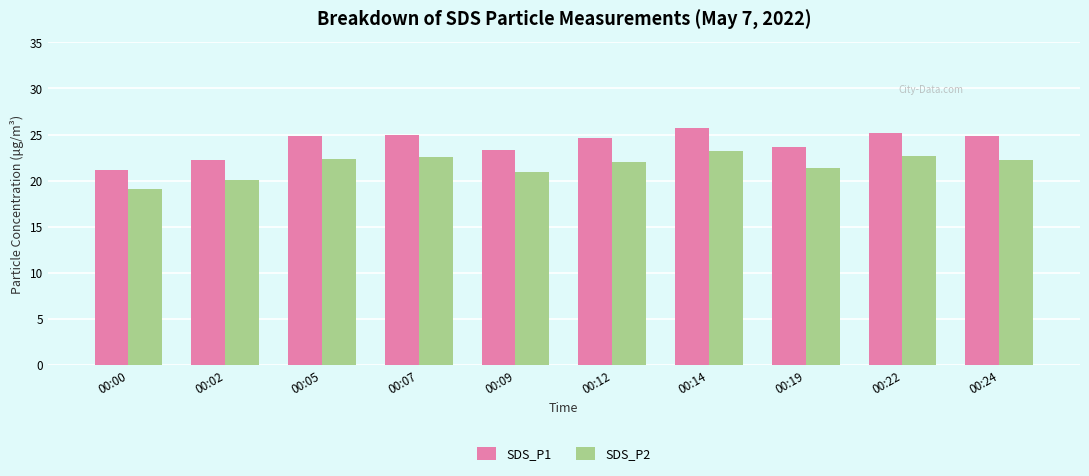

What is the average value of the SDS_P2 series?

21.6